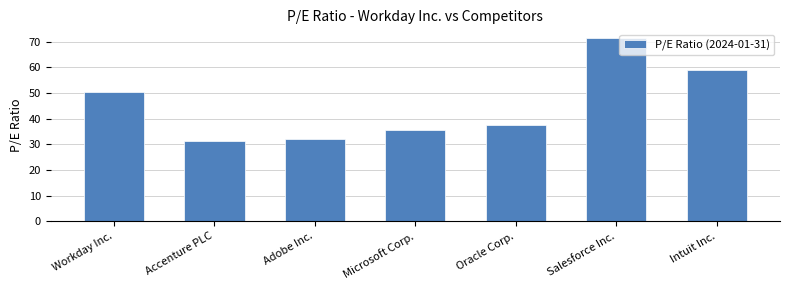

The chart shows a value of 58.9 at Intuit Inc.. True or false?

True